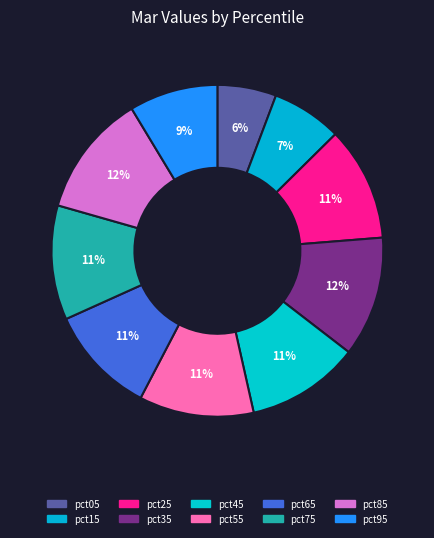

What percentage do pct35 and pct55 together represent?

22.9%